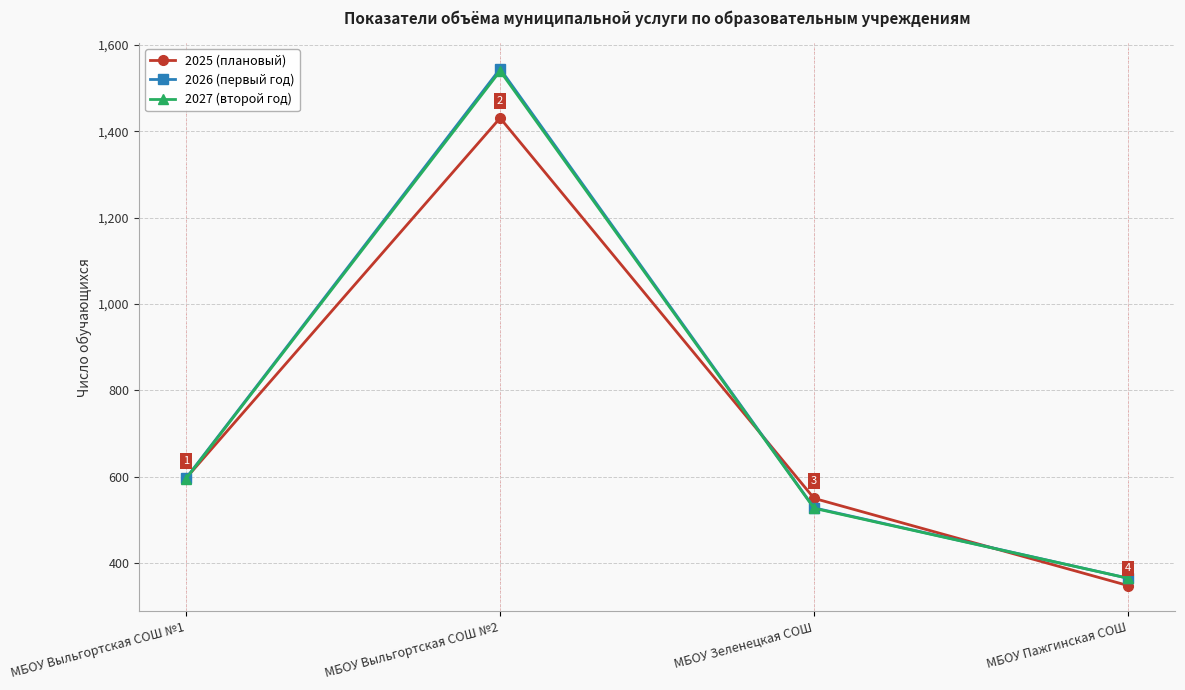

What are all the series names shown in the legend?

2025 (плановый), 2026 (первый год), 2027 (второй год)